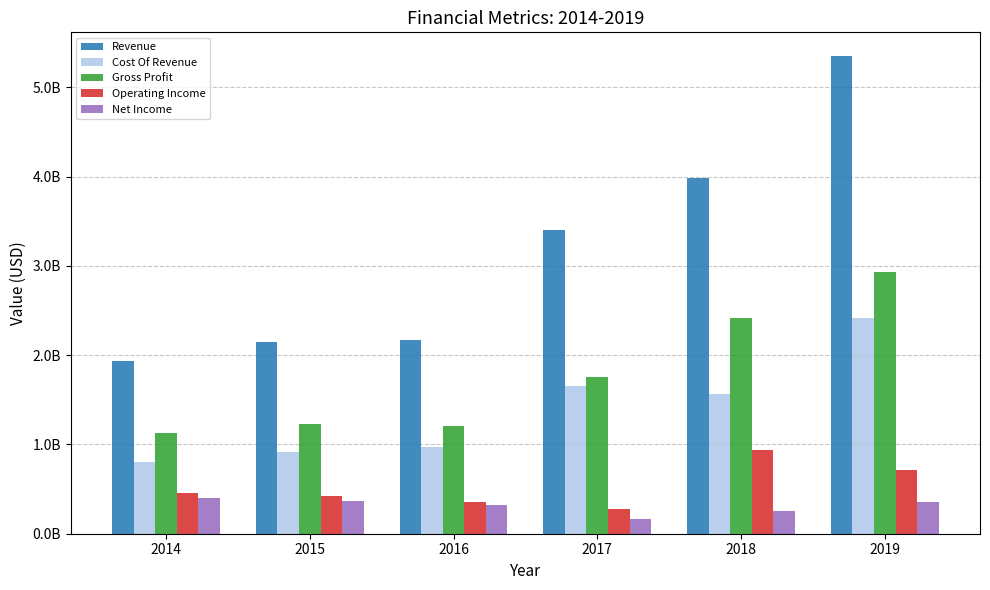

Does the chart contain stacked bars?

No